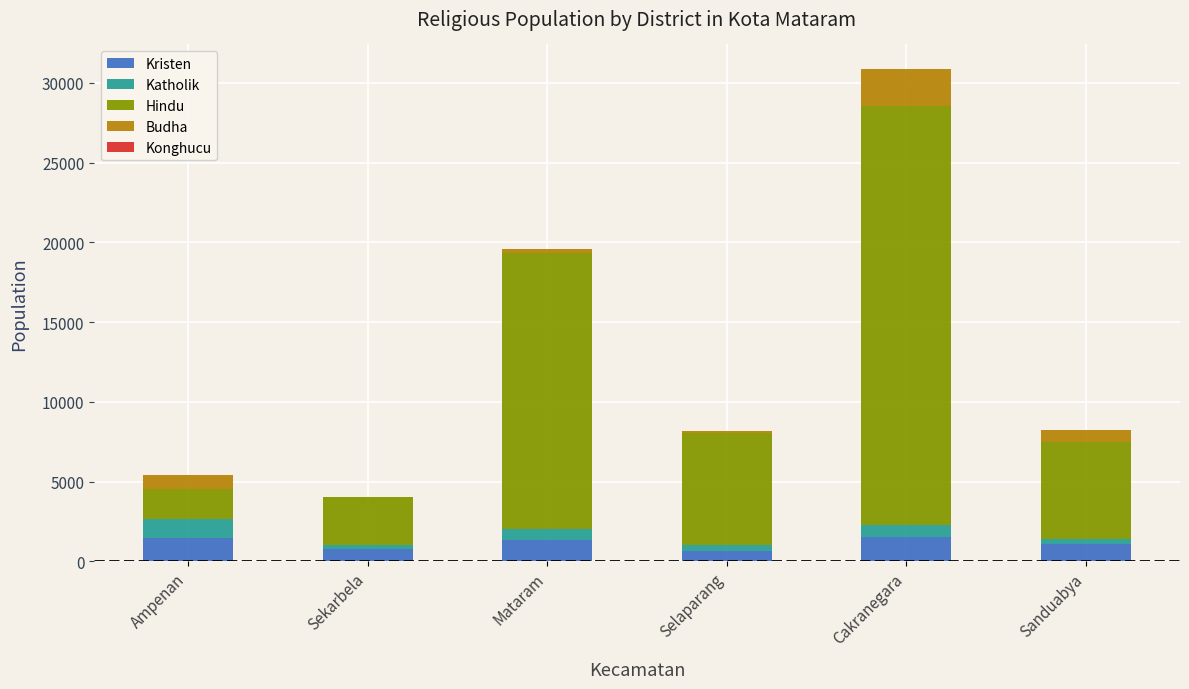

At which category is the sum across all series the highest?

Cakranegara